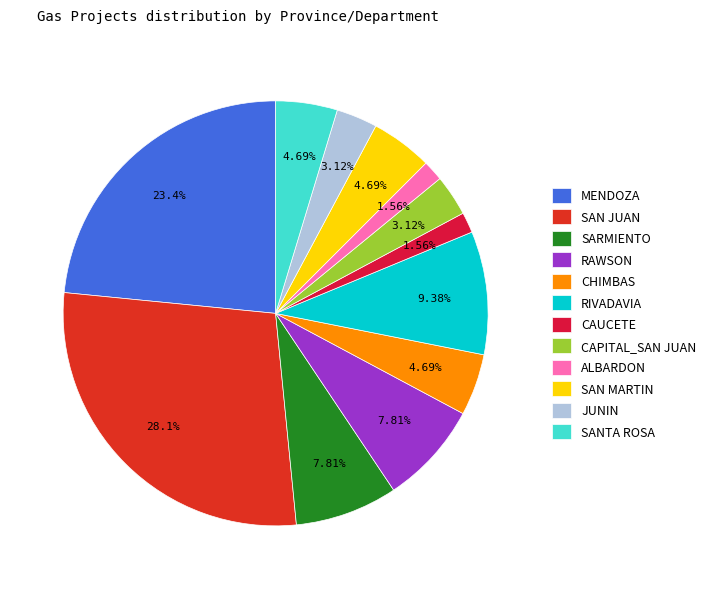

Does any single category account for the majority?

No